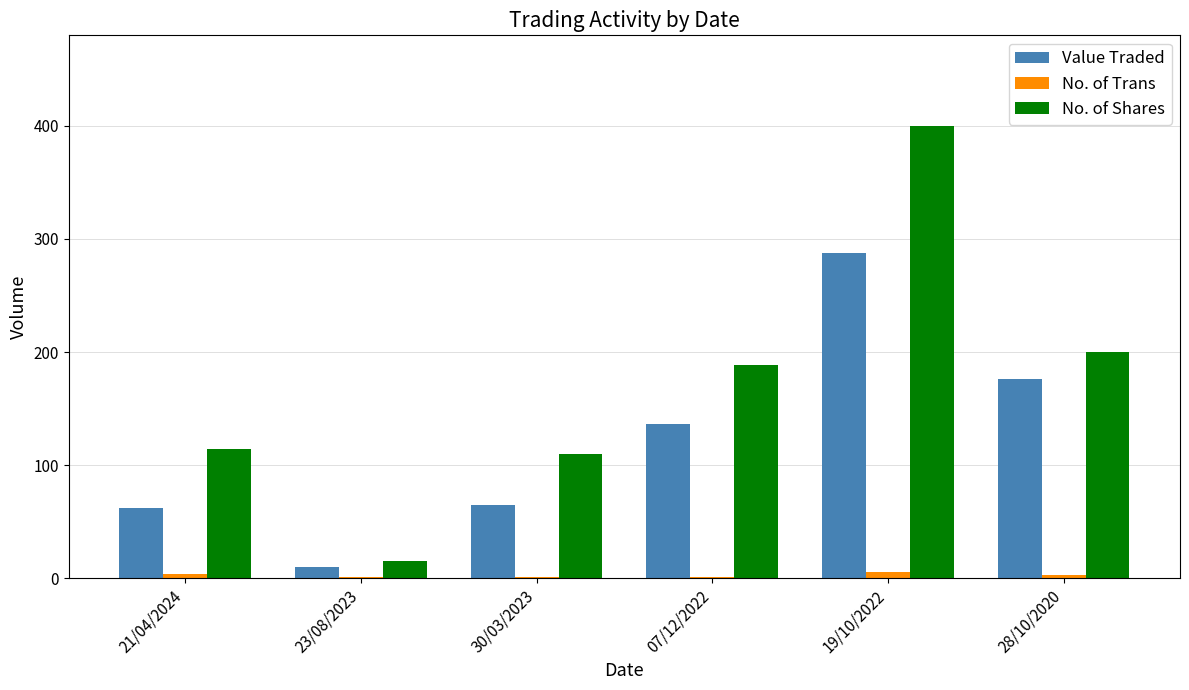

At which category is the sum across all series the highest?

19/10/2022